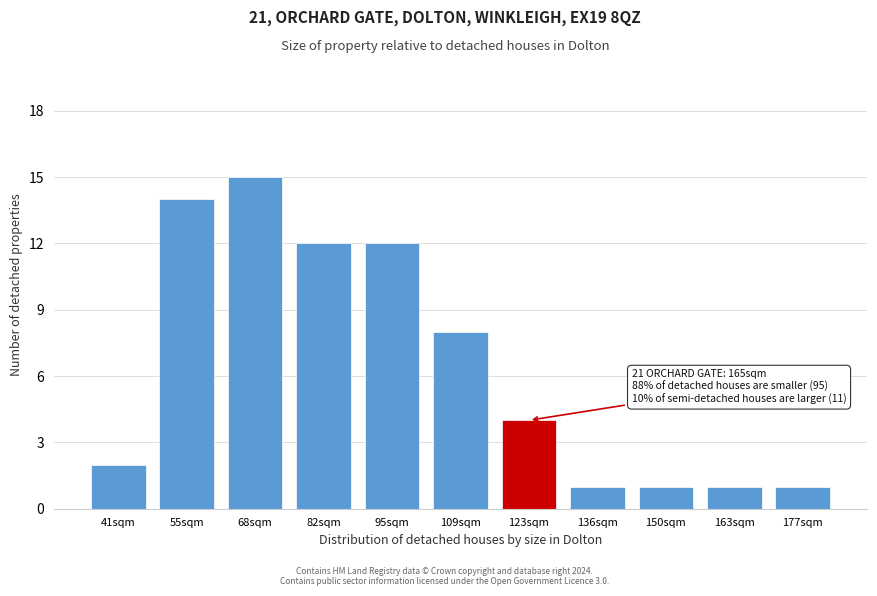

Reading right to left, list all the values displayed in this chart.

1	1	1	1	4	8	12	12	15	14	2